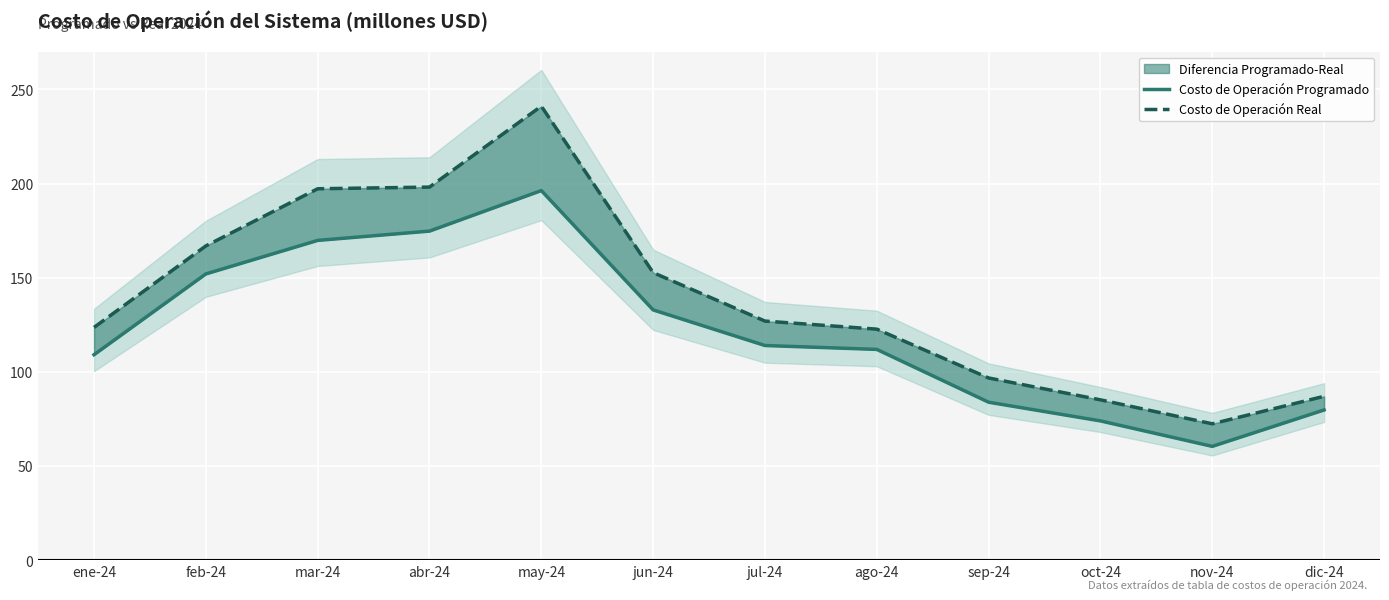

Which has a higher value, nov-24 or jun-24?

jun-24